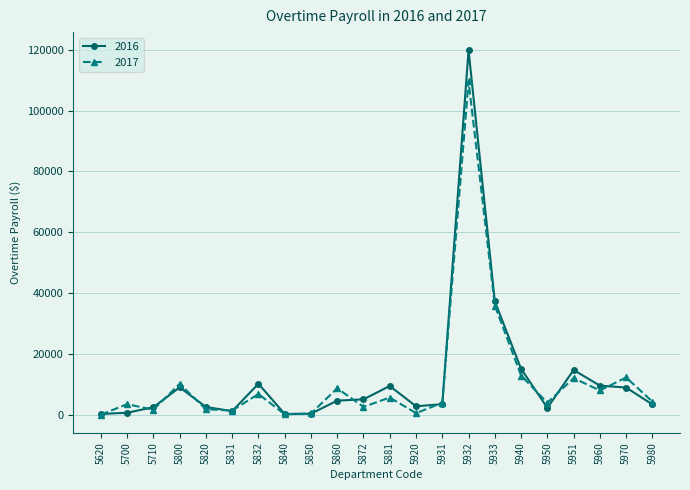

What are all the series names shown in the legend?

2016, 2017